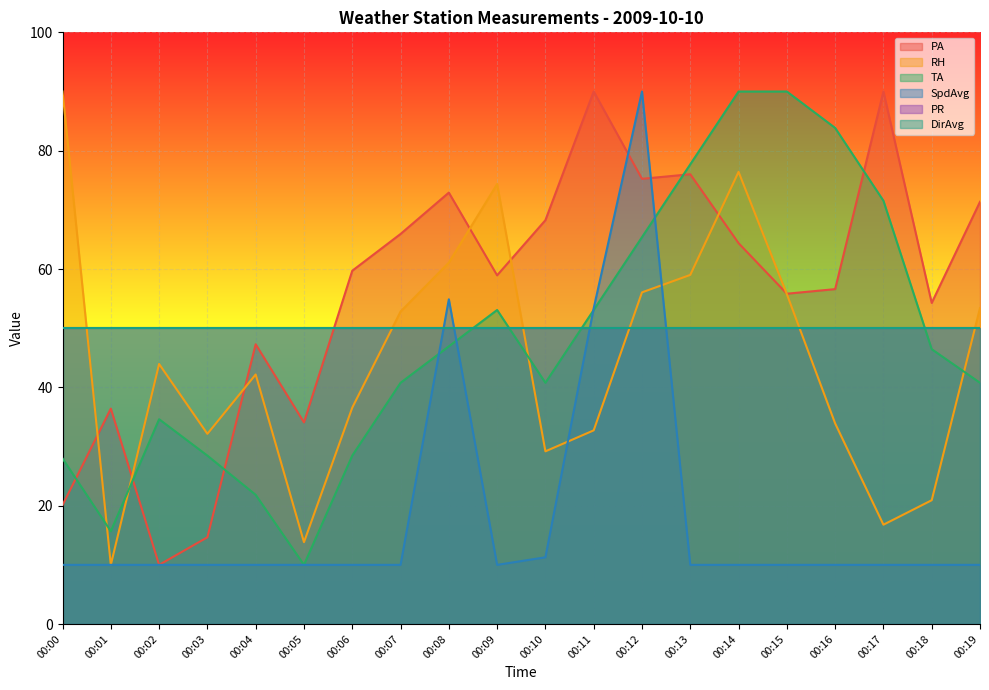

How many lines are shown in the chart?

6